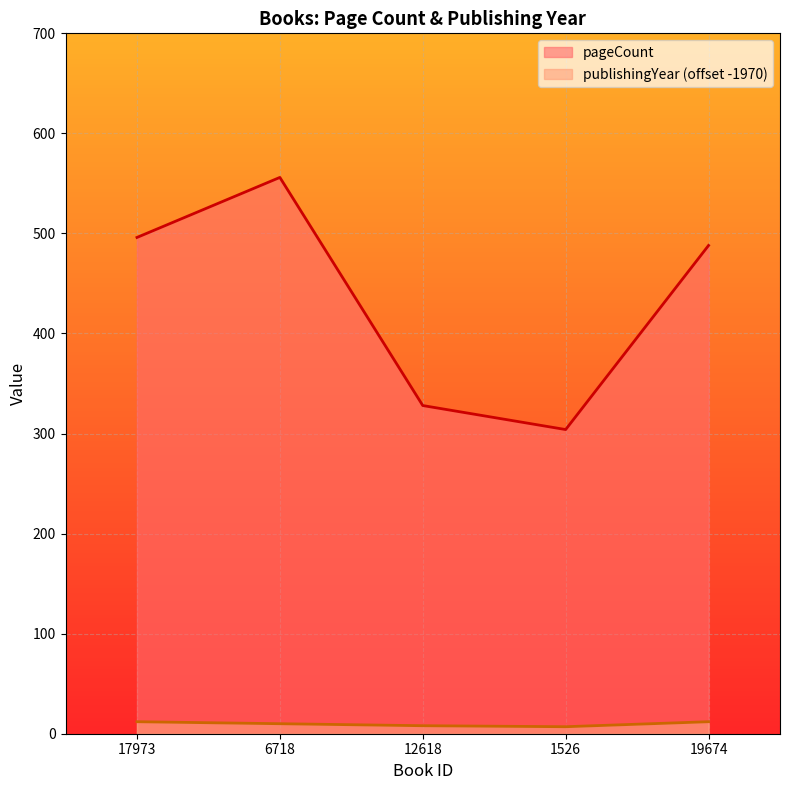

What is the label of the 4th point from the left?

1526